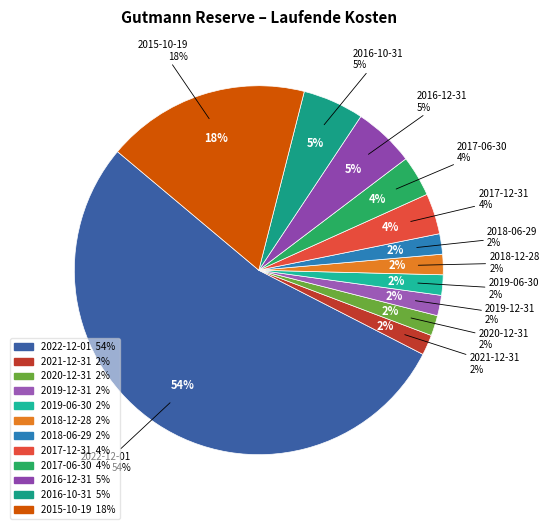

Rank the categories by value from highest to lowest.

2022-12-01, 2015-10-19, 2016-12-31, 2016-10-31, 2017-12-31, 2017-06-30, 2021-12-31, 2020-12-31, 2019-12-31, 2019-06-30, 2018-12-28, 2018-06-29